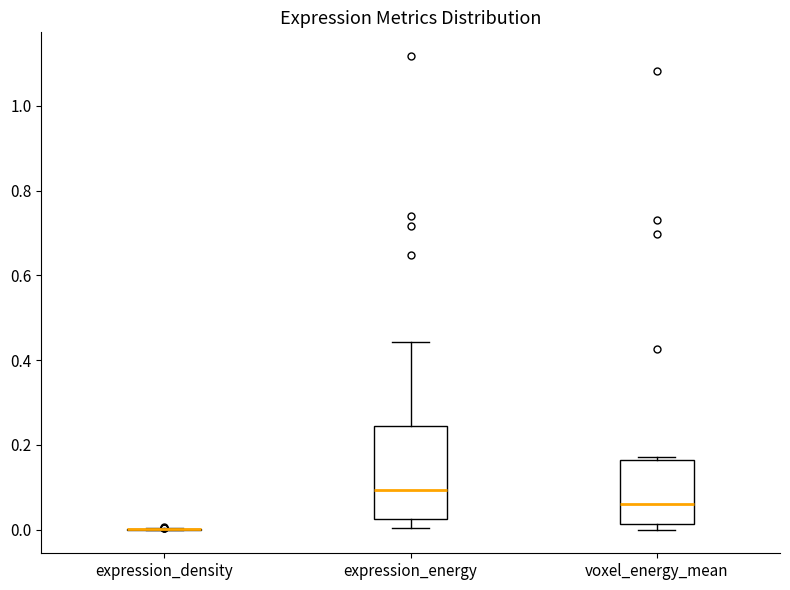

Which box is the tallest, from its lower edge to its upper edge?

expression_energy